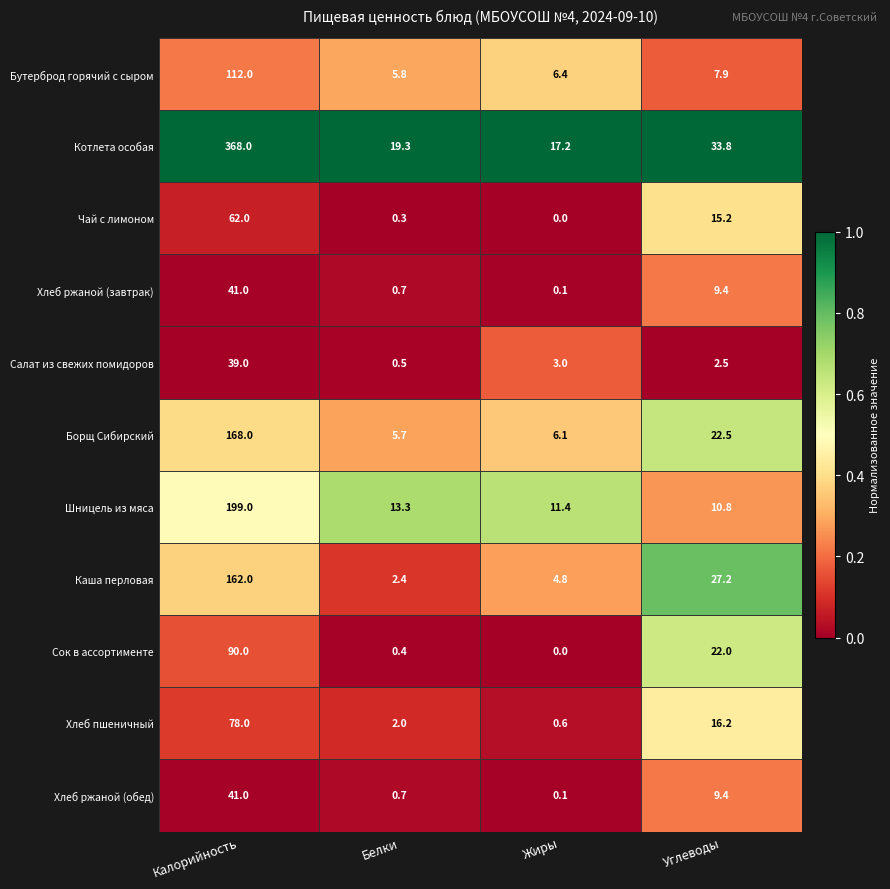

How many distinct data groups are displayed?

11